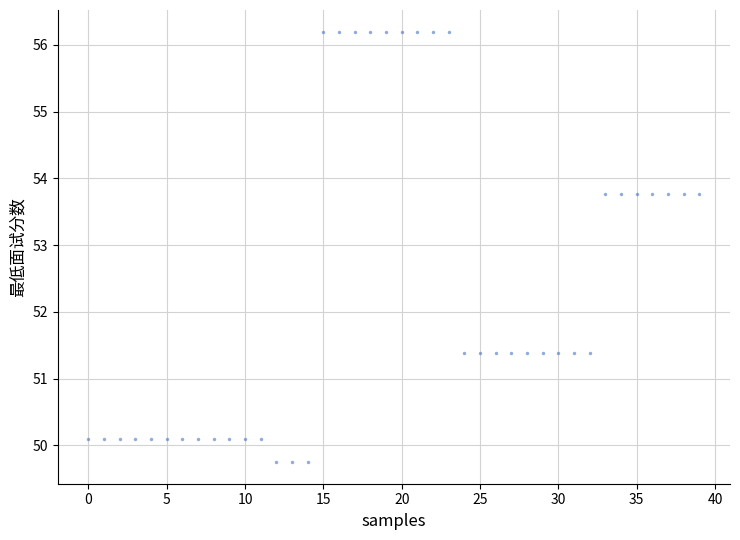

How many data points are displayed?

40